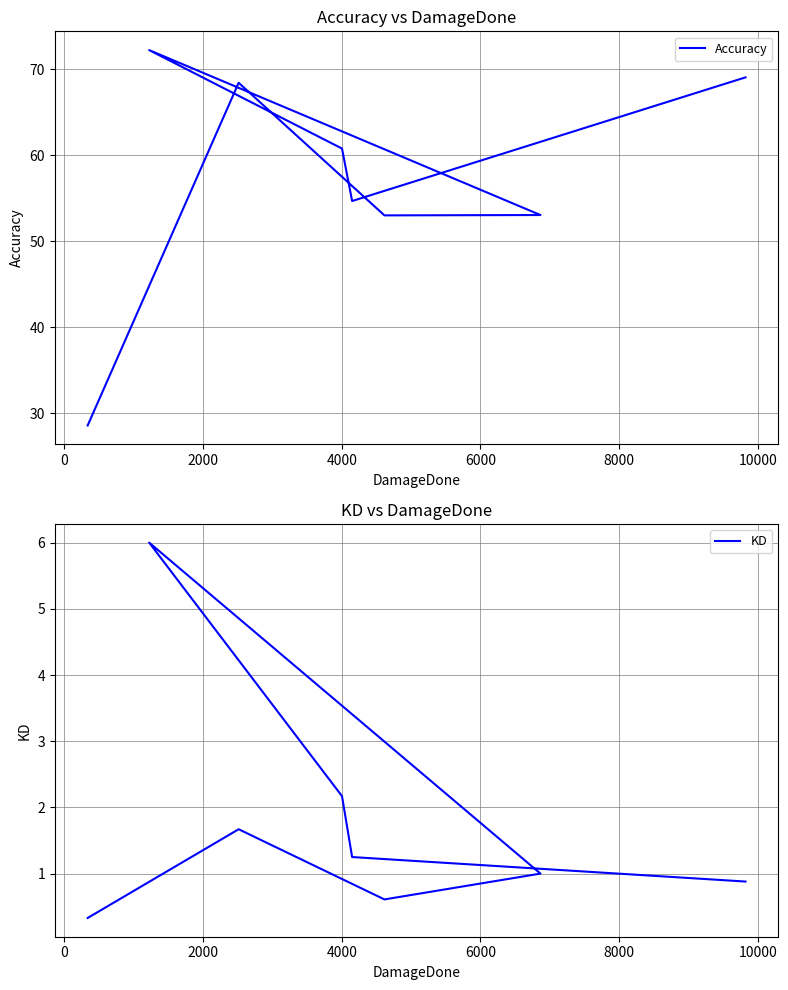

Which series has the widest spread of values?

Accuracy